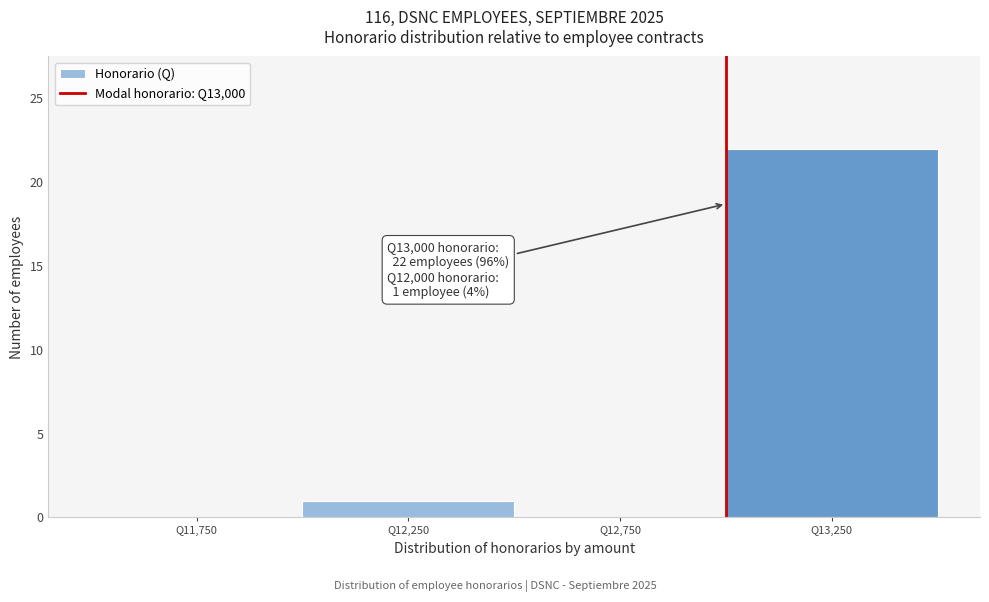

Which range on the x-axis has the tallest bar?

13000 to 13500